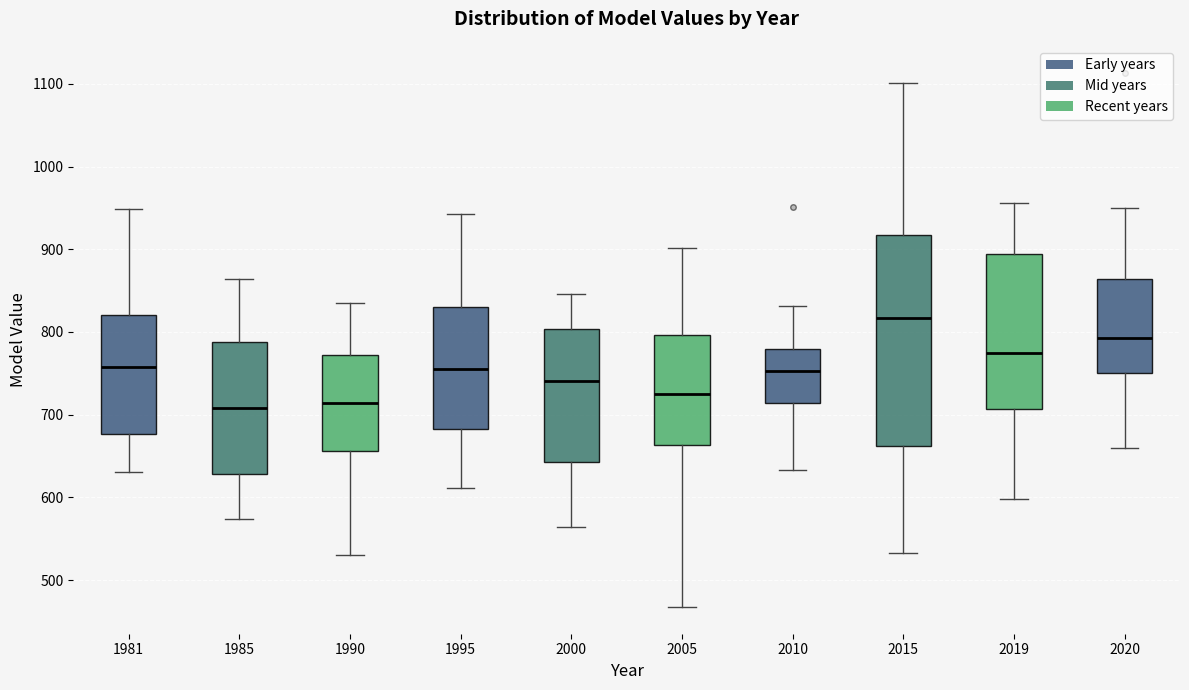

Where is the lower edge of the box at x = 1981 on the y-axis? The values are not printed on the chart, so give them approximately, as read against the axis.

680